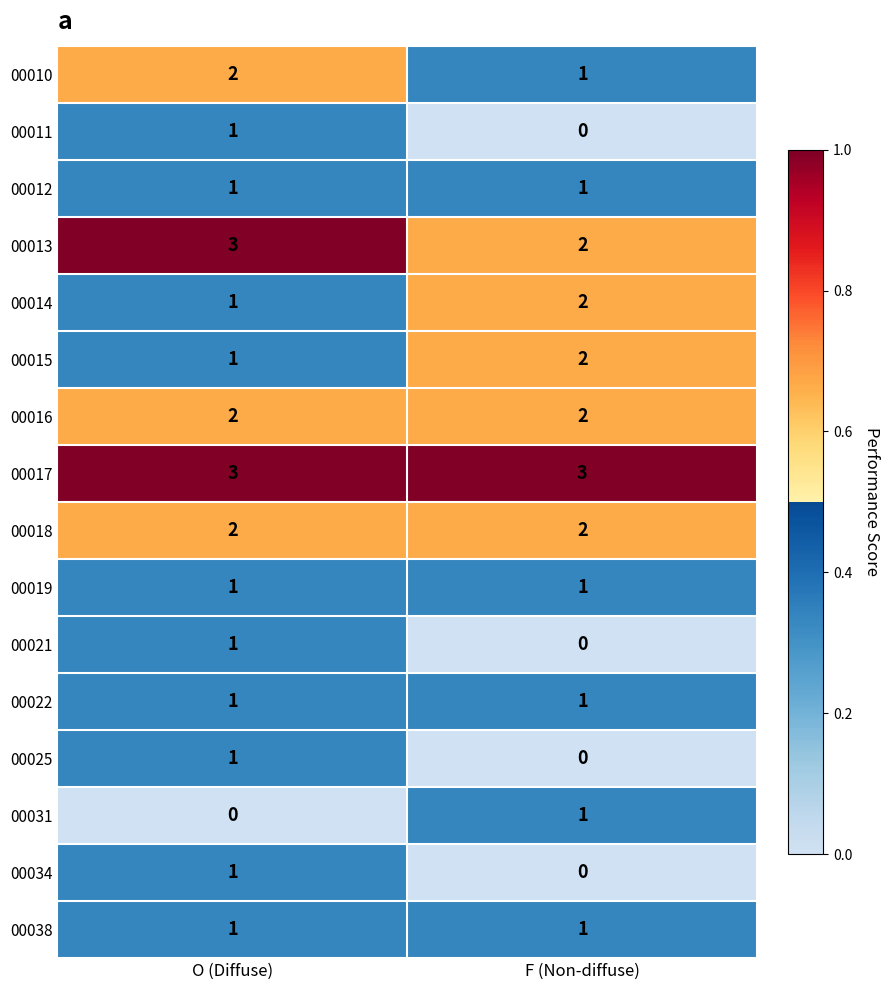

At which category is the sum across all series the highest?

O (Diffuse)